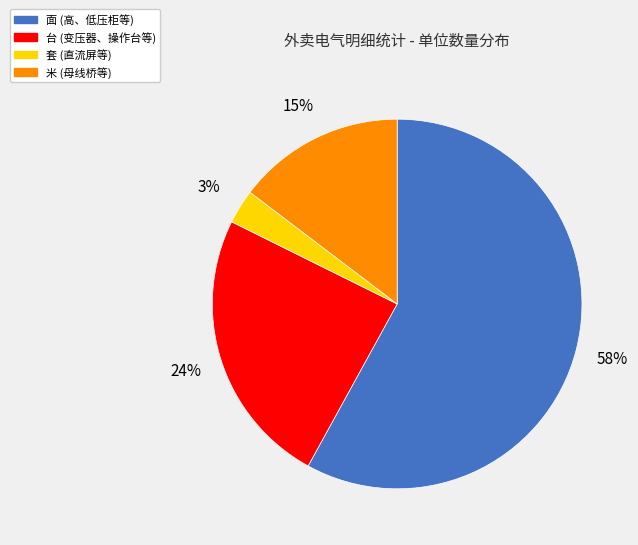

Is it true that 套 is 3% of the pie?

True